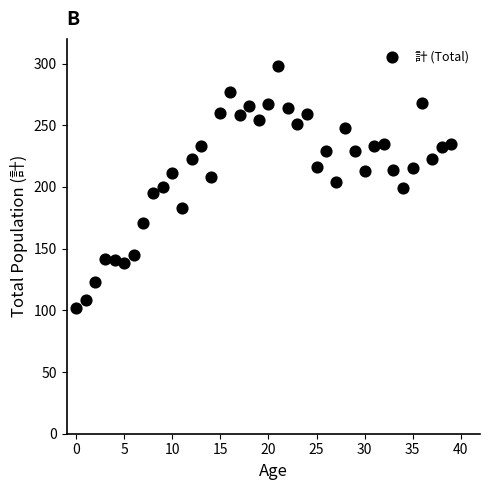

What is the range of Y values (max minus min)?

196